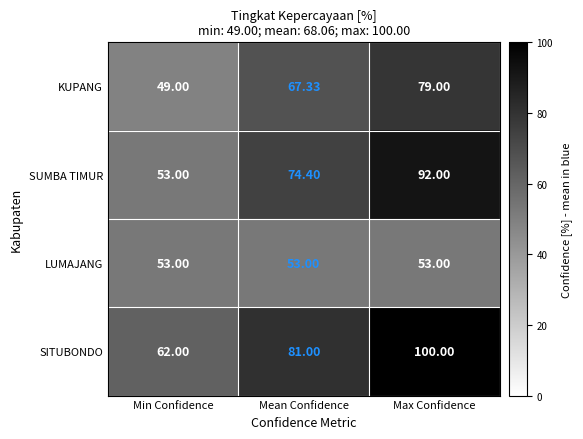

List the labels in order of SUMBA TIMUR value, smallest first.

Min Confidence, Mean Confidence, Max Confidence